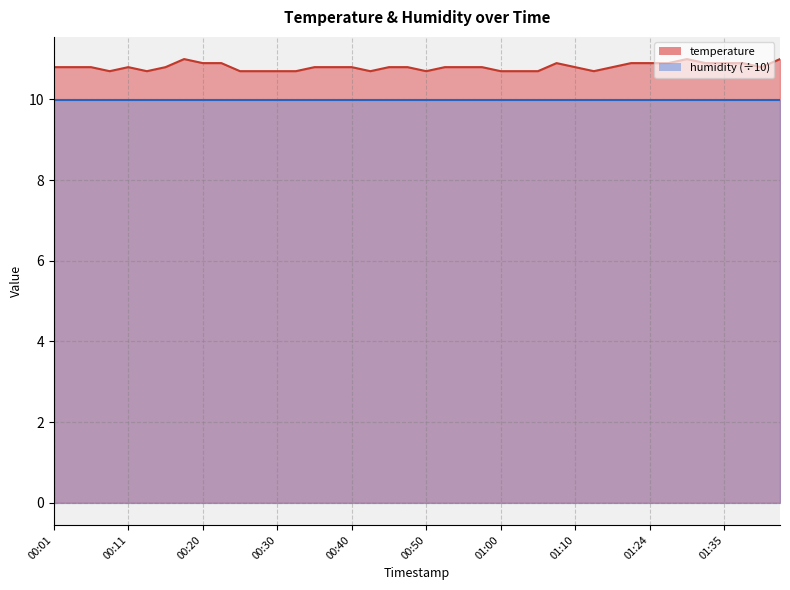

How many points are higher than both their immediate neighbors (excluding endpoints)?

4